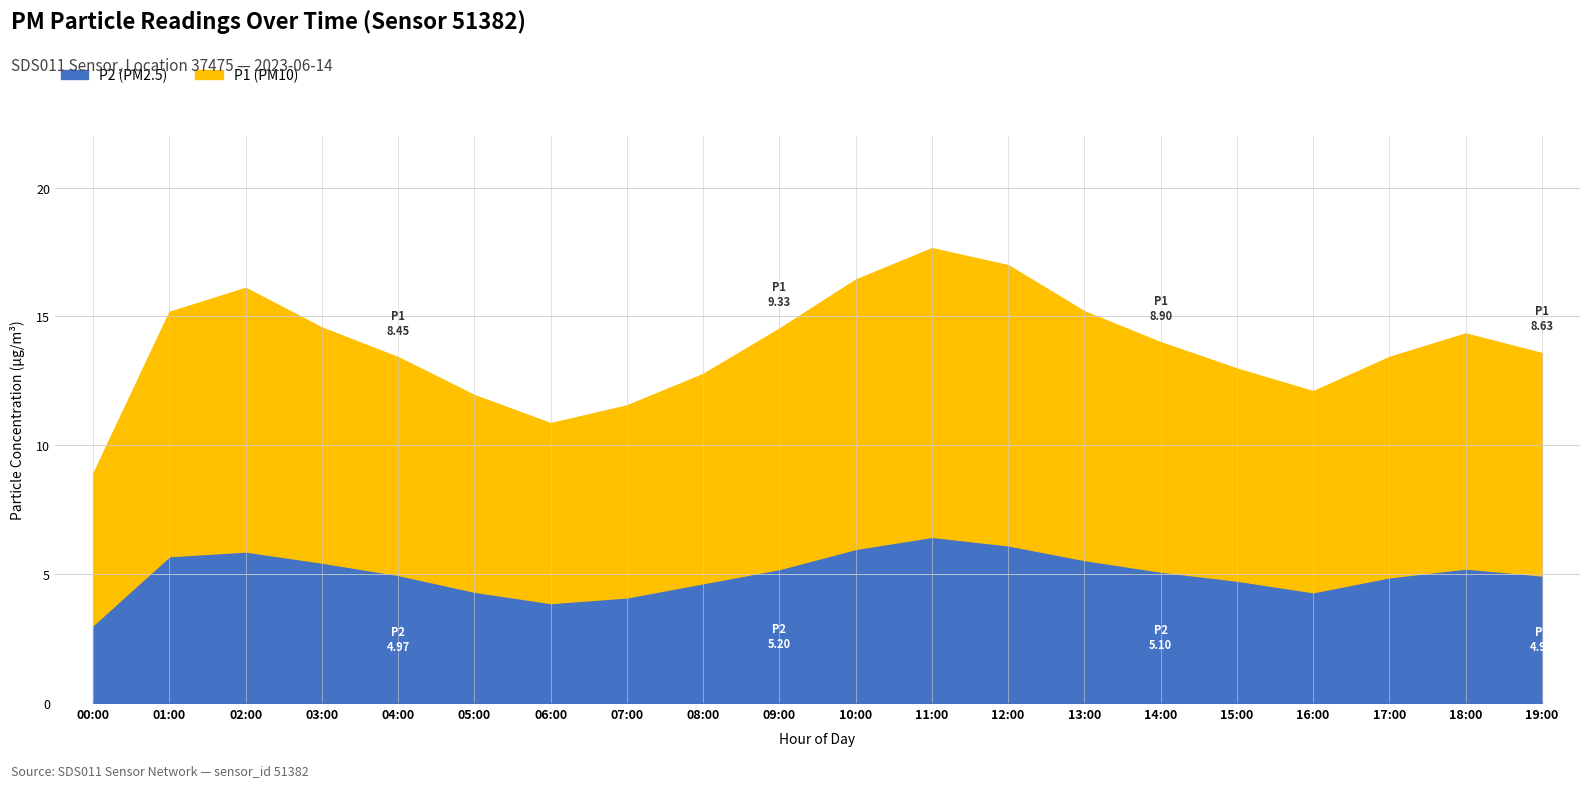

At how many categories does at least one series exceed 5?

20